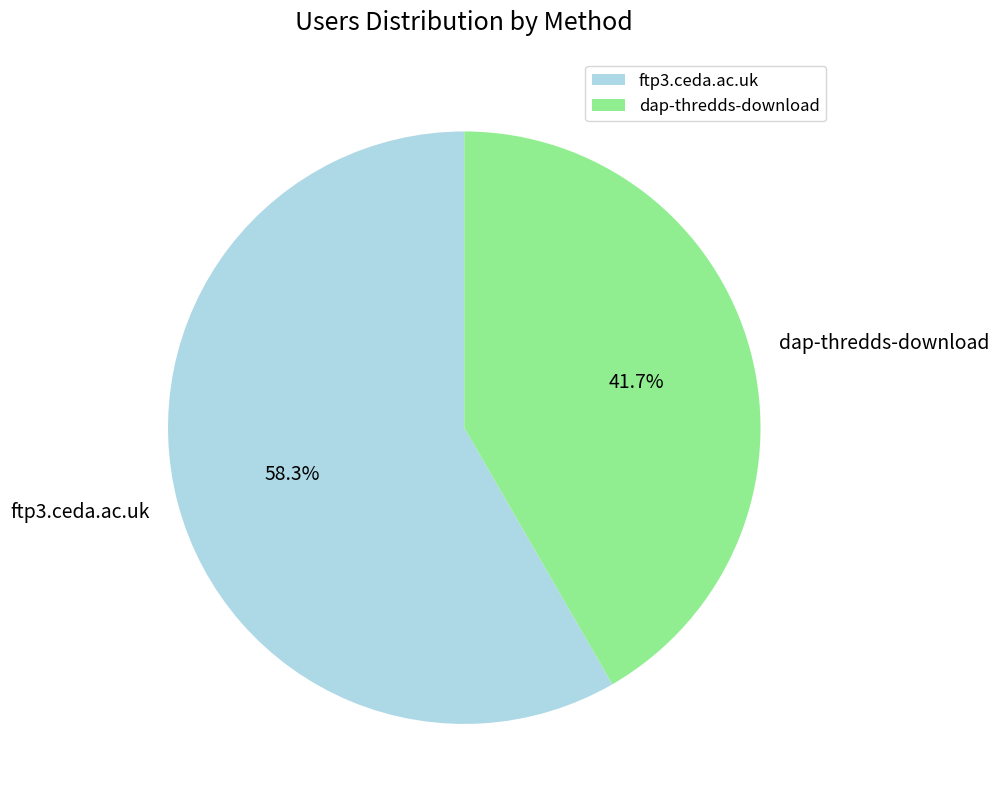

Count the number of slices in the pie.

2